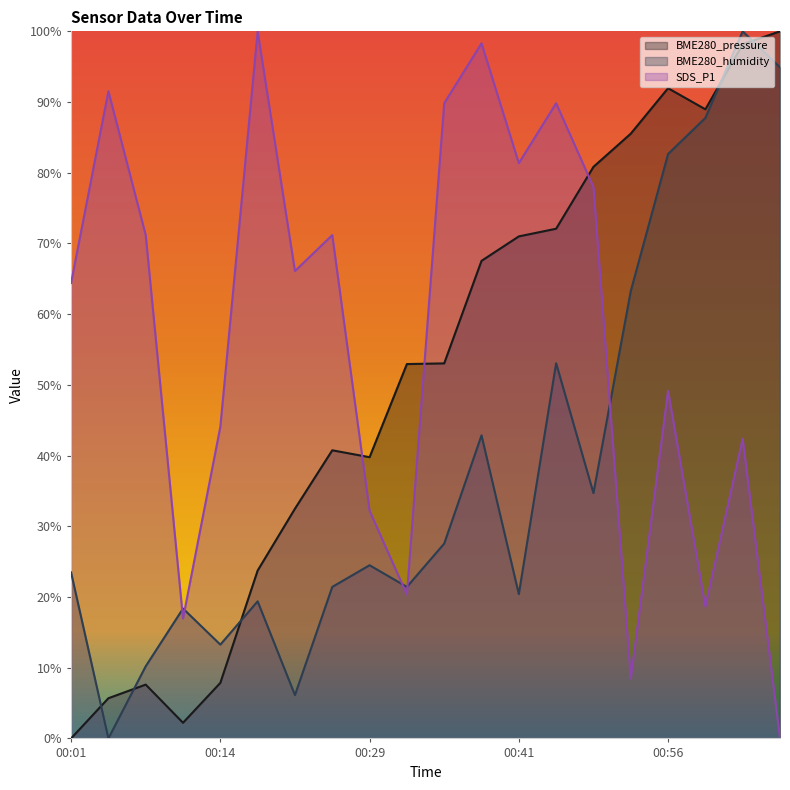

What is the value of the BME280_pressure point at the 7th from the left?

0.3